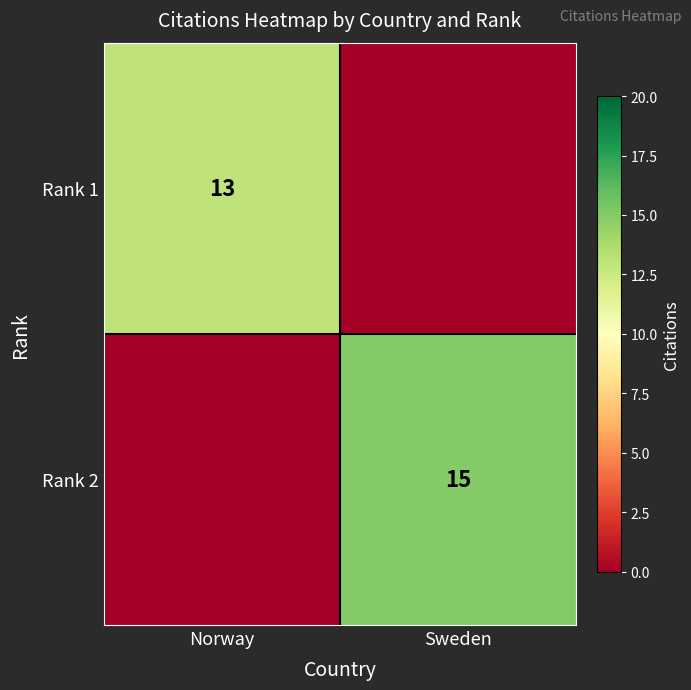

Is it true that Rank 1 equals 13 at Norway?

True